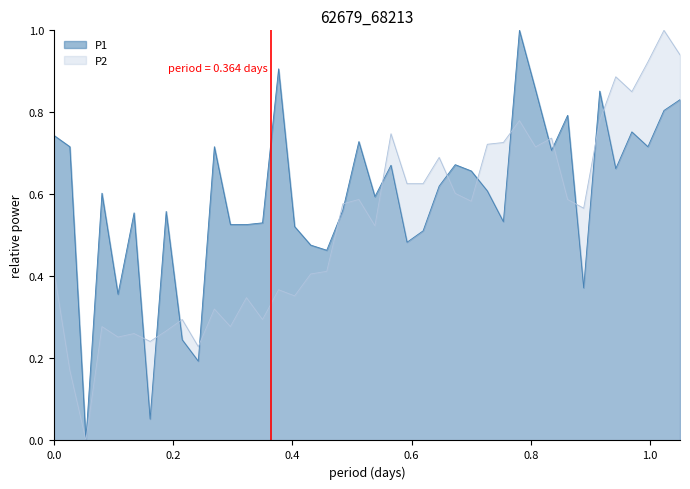

Which series has the largest total across all categories?

P1